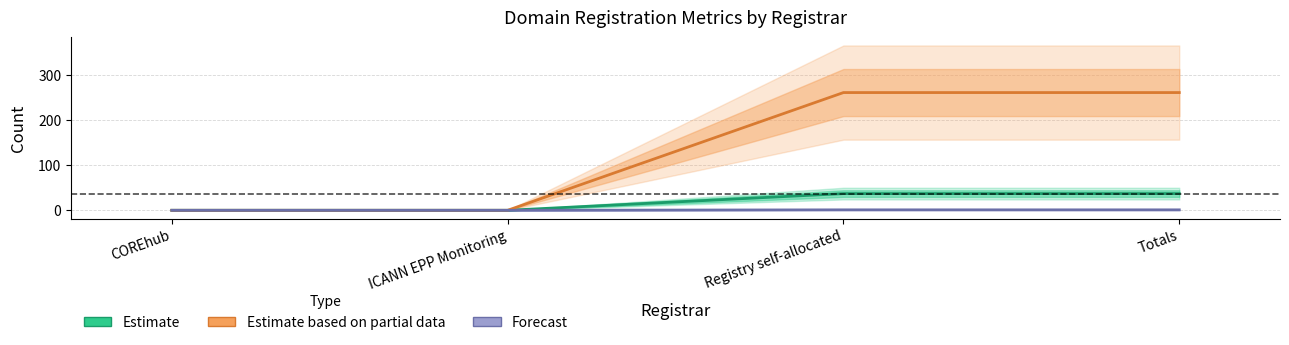

How many values in Forecast (net-adds-1-yr) are above zero?

2